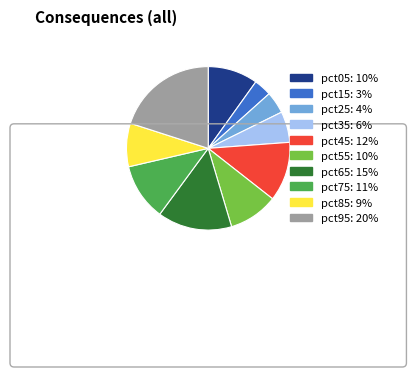

Which category has the smallest portion of the pie?

pct15